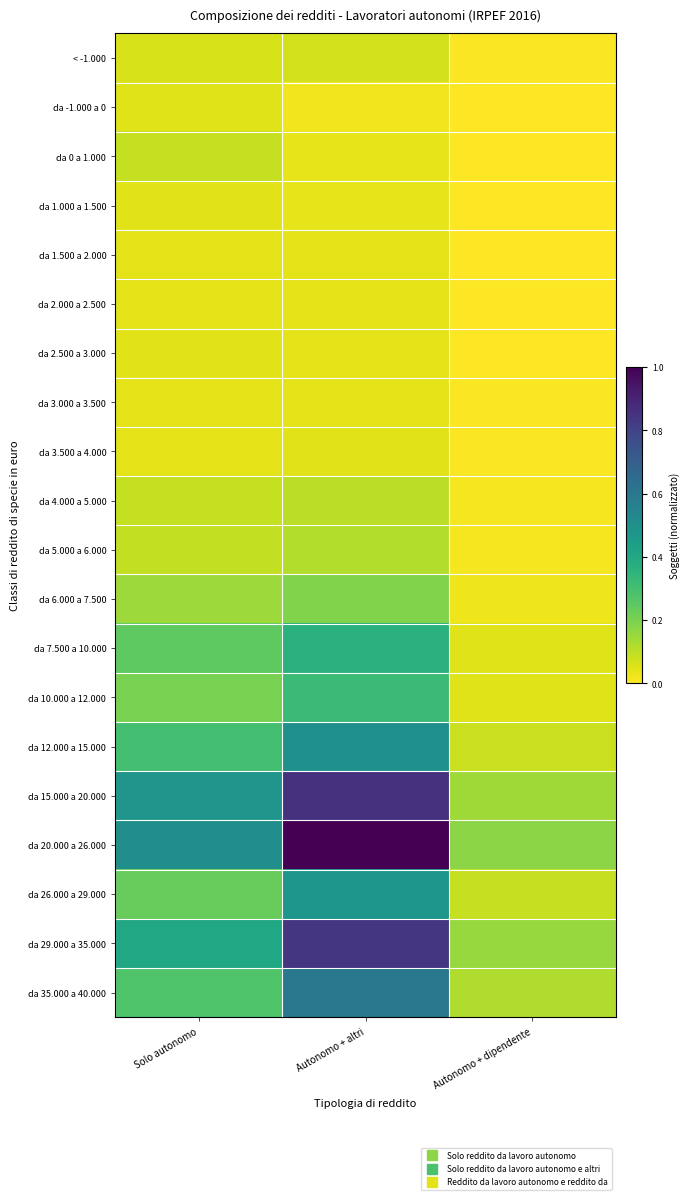

Reading left to right, list all the values displayed in this chart.

< -1.000: Solo autonomo=0.1	Autonomo + altri=0.1	Autonomo + dipendente=0.0
da -1.000 a 0: Solo autonomo=0.0	Autonomo + altri=0.0	Autonomo + dipendente=0.0
da 0 a 1.000: Solo autonomo=0.1	Autonomo + altri=0.0	Autonomo + dipendente=0.0
da 1.000 a 1.500: Solo autonomo=0.0	Autonomo + altri=0.0	Autonomo + dipendente=0.0
da 1.500 a 2.000: Solo autonomo=0.0	Autonomo + altri=0.0	Autonomo + dipendente=0.0
da 2.000 a 2.500: Solo autonomo=0.0	Autonomo + altri=0.0	Autonomo + dipendente=0.0
da 2.500 a 3.000: Solo autonomo=0.0	Autonomo + altri=0.0	Autonomo + dipendente=0.0
da 3.000 a 3.500: Solo autonomo=0.0	Autonomo + altri=0.0	Autonomo + dipendente=0.0
da 3.500 a 4.000: Solo autonomo=0.0	Autonomo + altri=0.0	Autonomo + dipendente=0.0
da 4.000 a 5.000: Solo autonomo=0.1	Autonomo + altri=0.1	Autonomo + dipendente=0.0
da 5.000 a 6.000: Solo autonomo=0.1	Autonomo + altri=0.1	Autonomo + dipendente=0.0
da 6.000 a 7.500: Solo autonomo=0.1	Autonomo + altri=0.2	Autonomo + dipendente=0.0
da 7.500 a 10.000: Solo autonomo=0.2	Autonomo + altri=0.4	Autonomo + dipendente=0.0
da 10.000 a 12.000: Solo autonomo=0.2	Autonomo + altri=0.3	Autonomo + dipendente=0.0
da 12.000 a 15.000: Solo autonomo=0.3	Autonomo + altri=0.5	Autonomo + dipendente=0.1
da 15.000 a 20.000: Solo autonomo=0.5	Autonomo + altri=0.9	Autonomo + dipendente=0.1
da 20.000 a 26.000: Solo autonomo=0.5	Autonomo + altri=1.0	Autonomo + dipendente=0.2
da 26.000 a 29.000: Solo autonomo=0.2	Autonomo + altri=0.5	Autonomo + dipendente=0.1
da 29.000 a 35.000: Solo autonomo=0.4	Autonomo + altri=0.8	Autonomo + dipendente=0.2
da 35.000 a 40.000: Solo autonomo=0.3	Autonomo + altri=0.6	Autonomo + dipendente=0.1